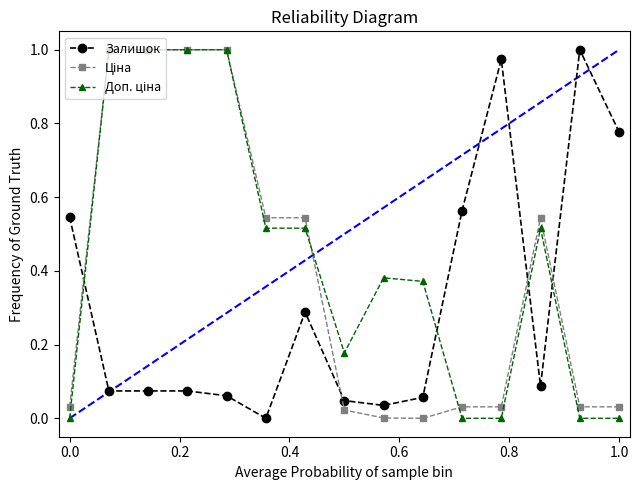

How many lines are shown in the chart?

3